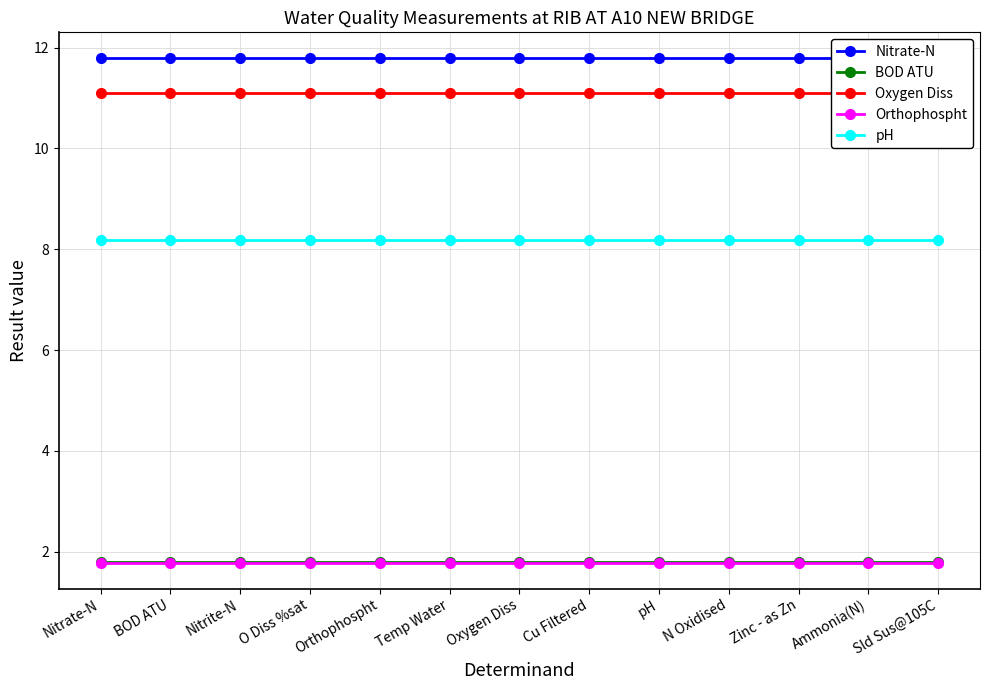

What is the sum of the Nitrate-N values at Nitrite-N and N Oxidised?

23.6